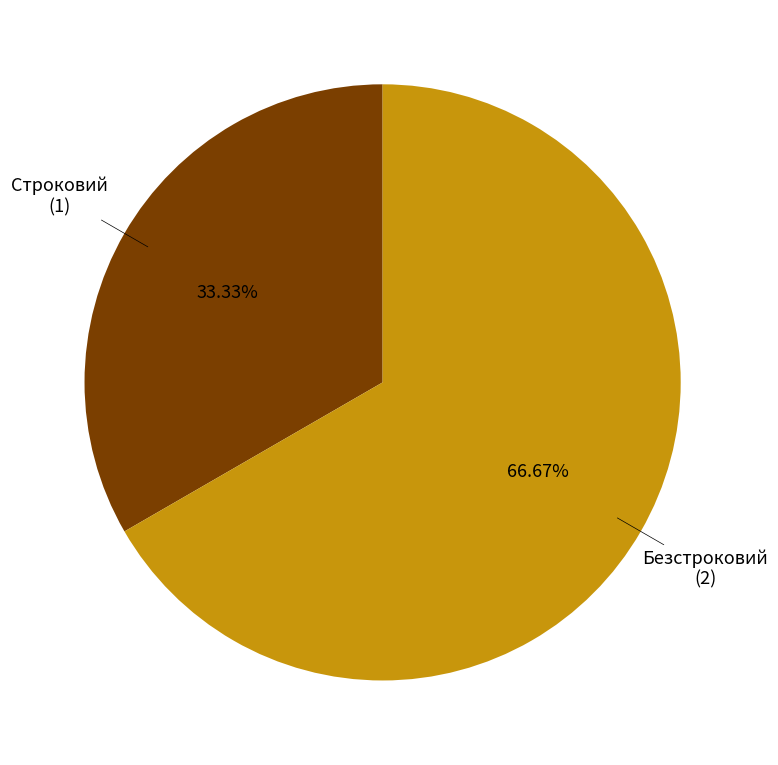

To the nearest percent, what is the average slice percentage?

50%